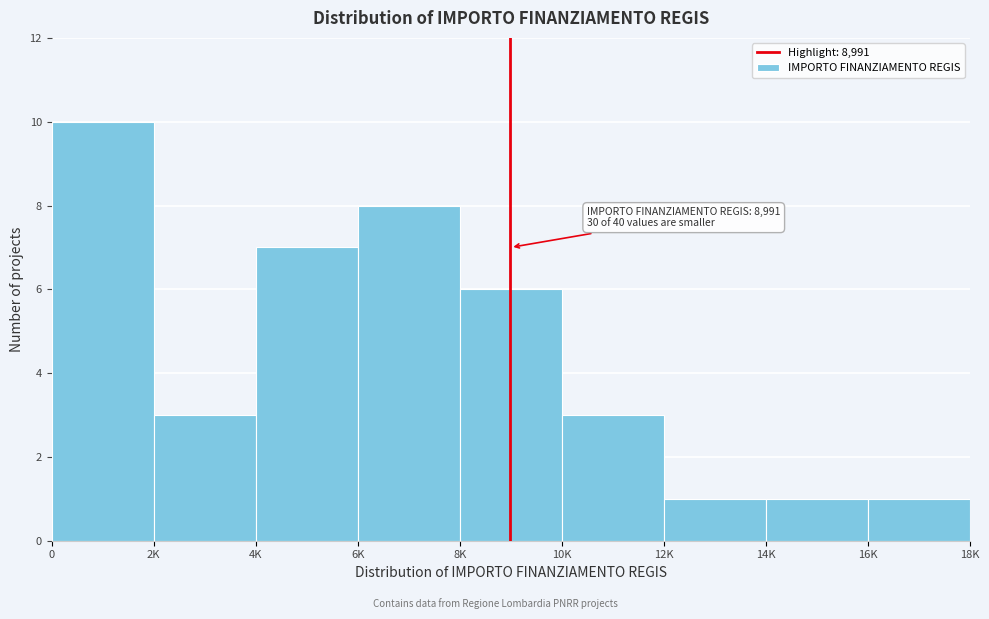

Reading left to right, what are all the values shown in this chart?

10	3	7	8	6	3	1	1	1